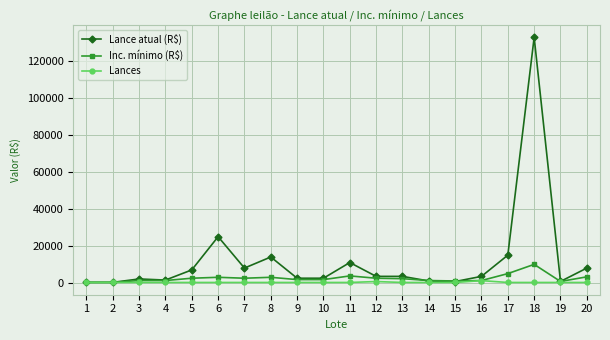

Is the value of Lance atual (R$) at 13 greater than the value of Lances at 9?

Yes